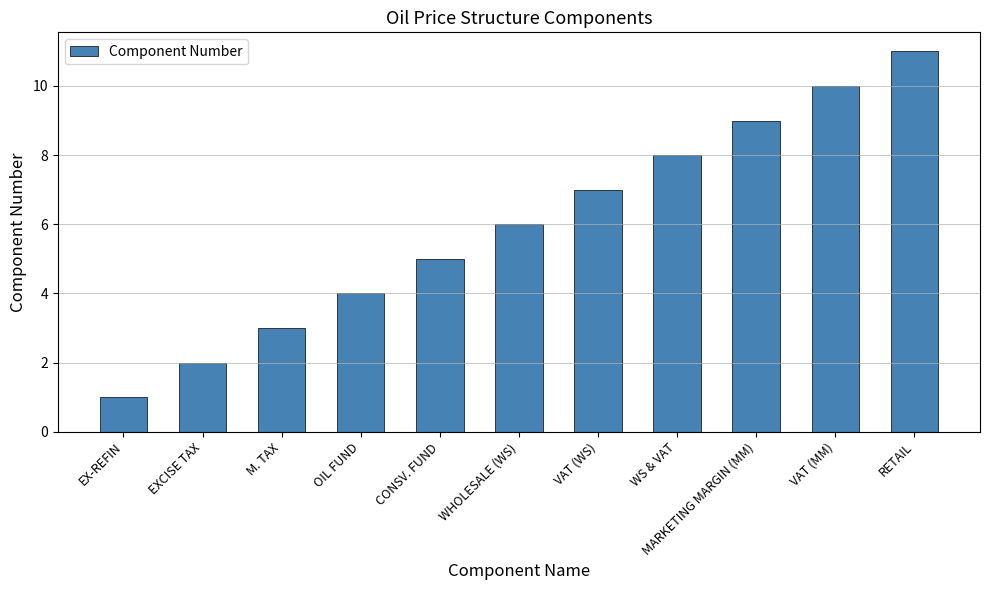

How many bars are there in total?

11